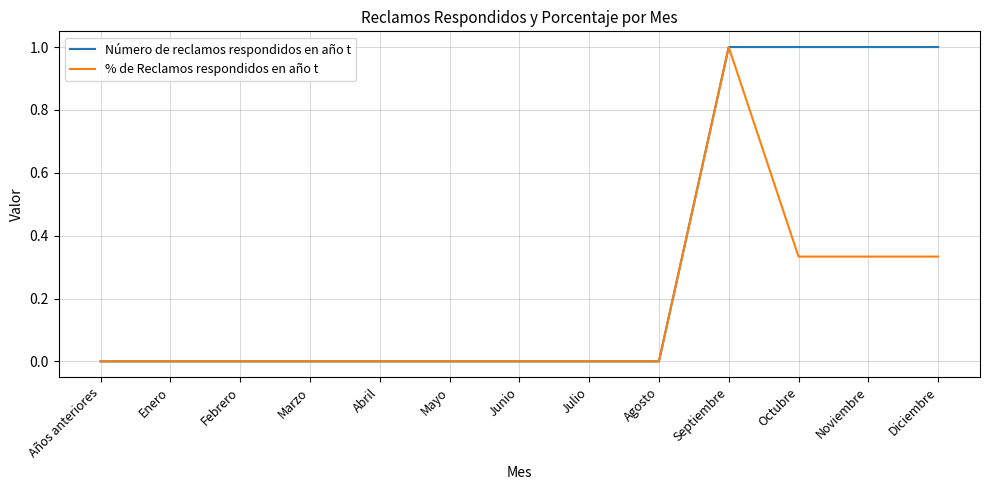

Which series has the largest total across all categories?

Número de reclamos respondidos en año t